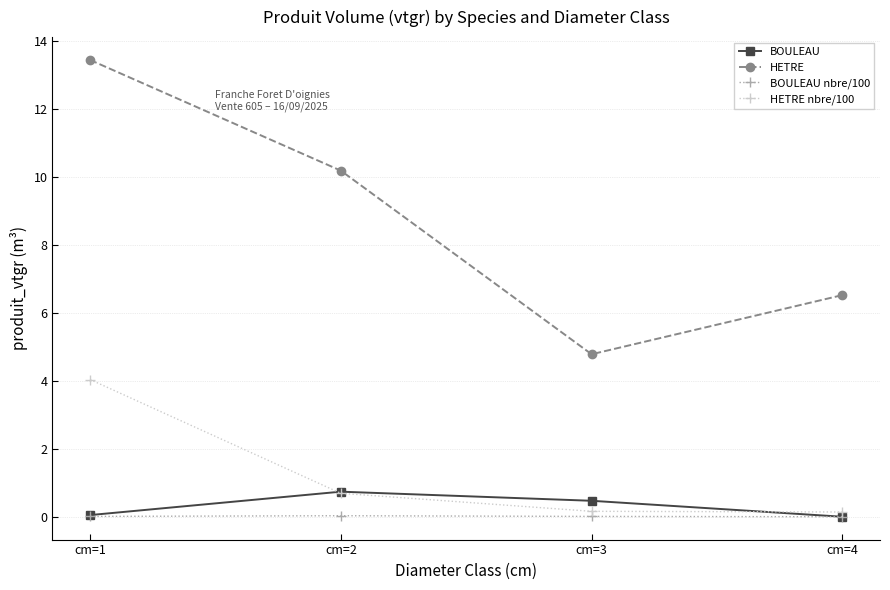

What is the greatest value displayed?

13.4